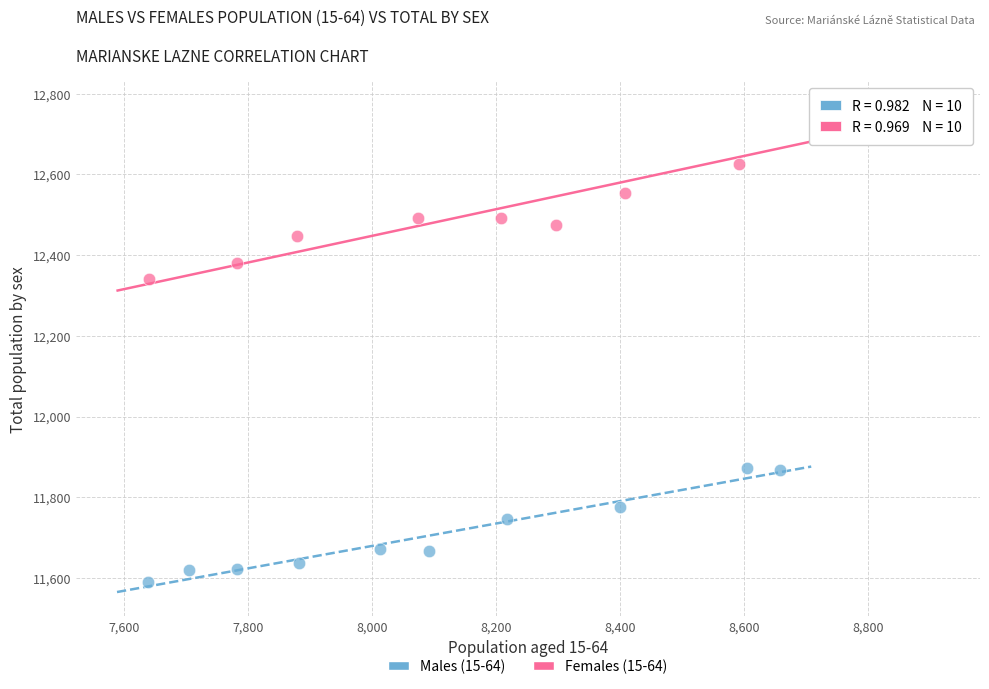

Which series has the widest spread of Y values?

Females (15-64)